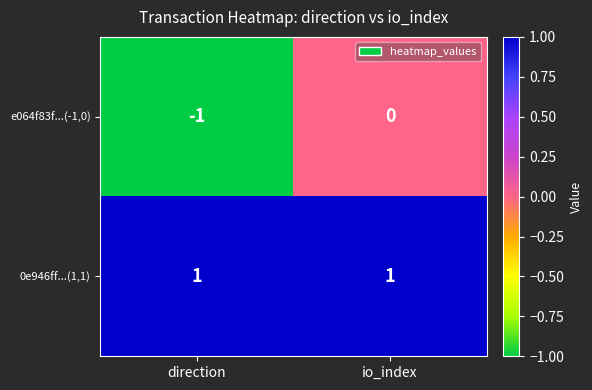

At which category is the sum across all series the highest?

io_index